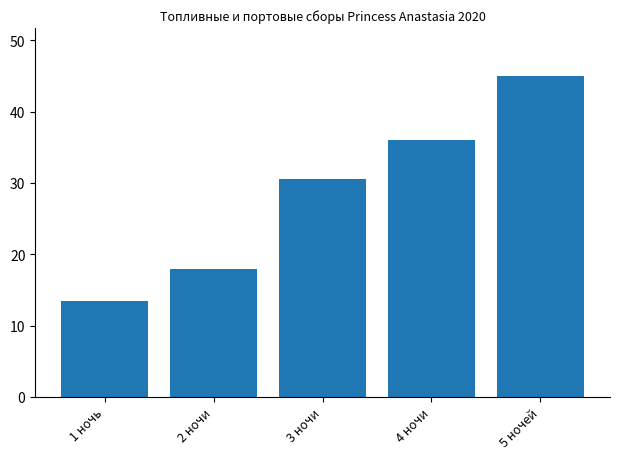

What is the sum of all values?

143.0